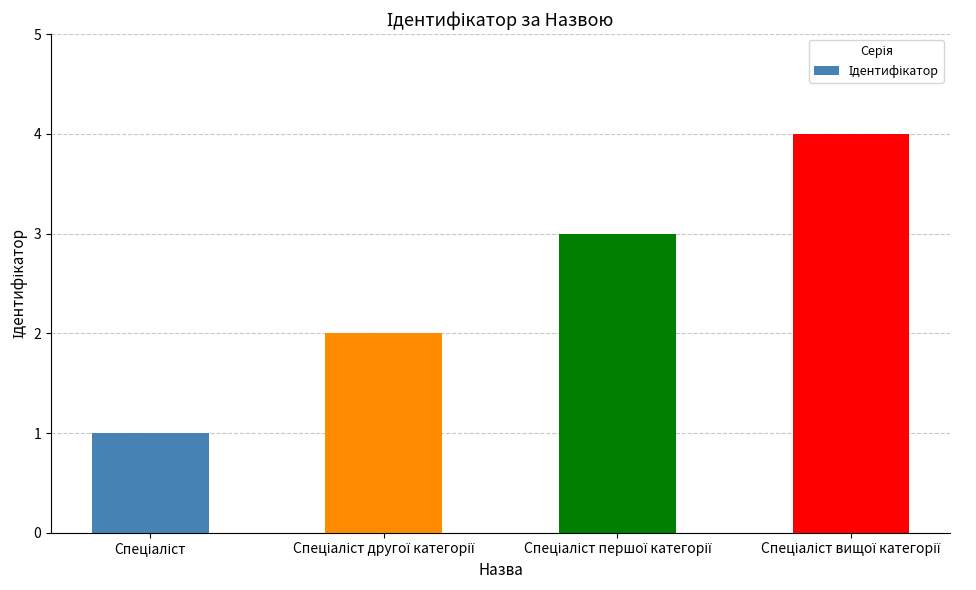

Does the chart contain stacked bars?

No